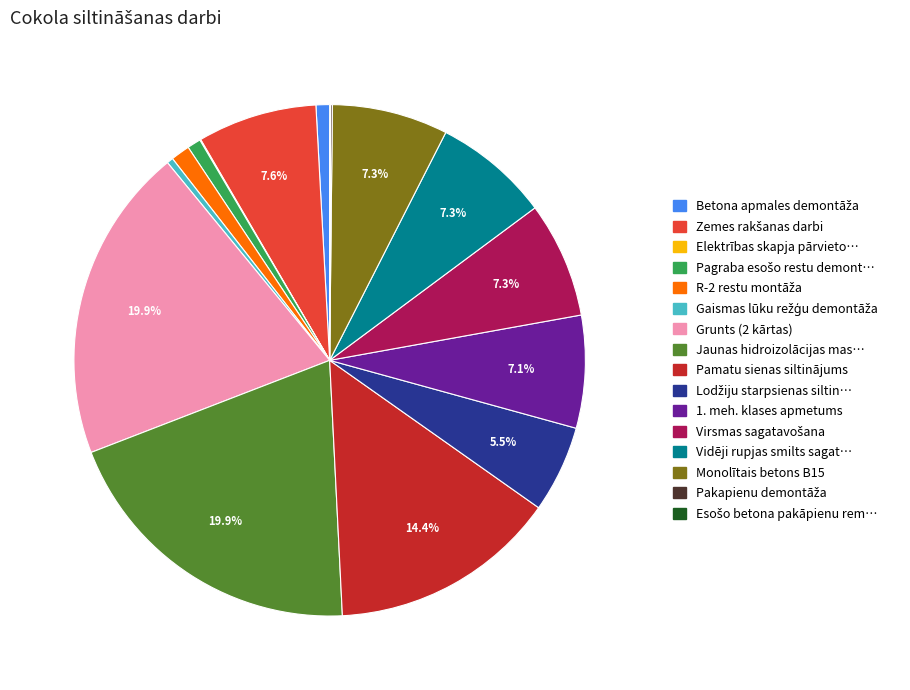

Does any single category account for the majority?

No